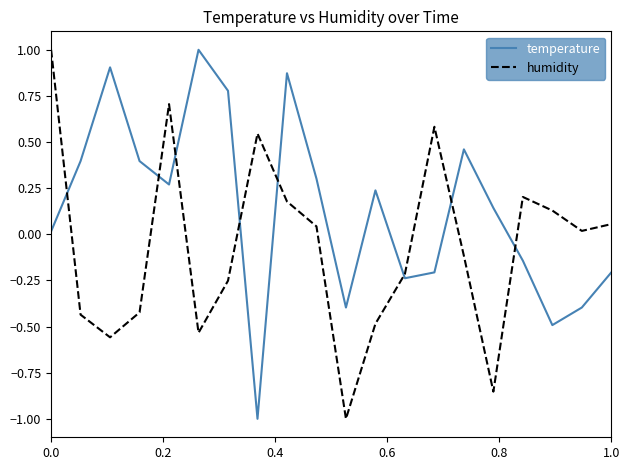

What is the difference between the maximum and minimum values in the humidity series?

2.0